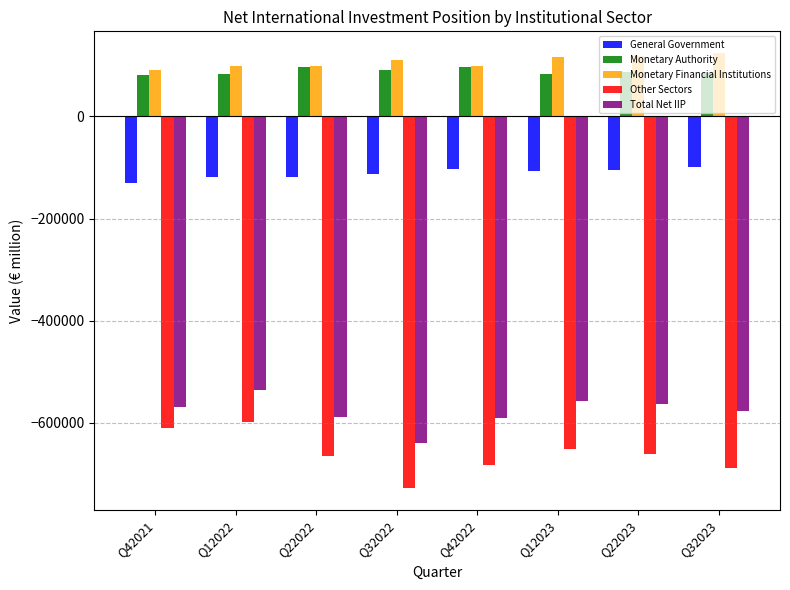

Are the bars grouped side by side (vs. stacked)?

Yes